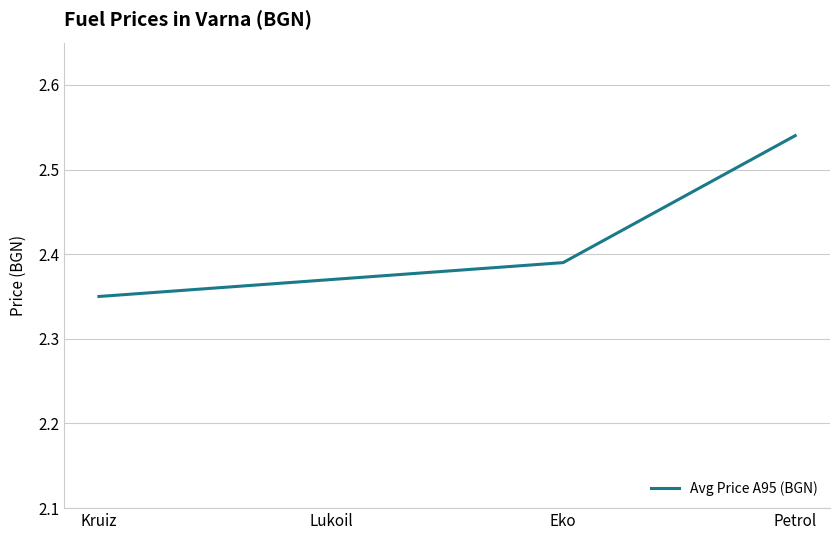

What position from the left is Petrol?

4